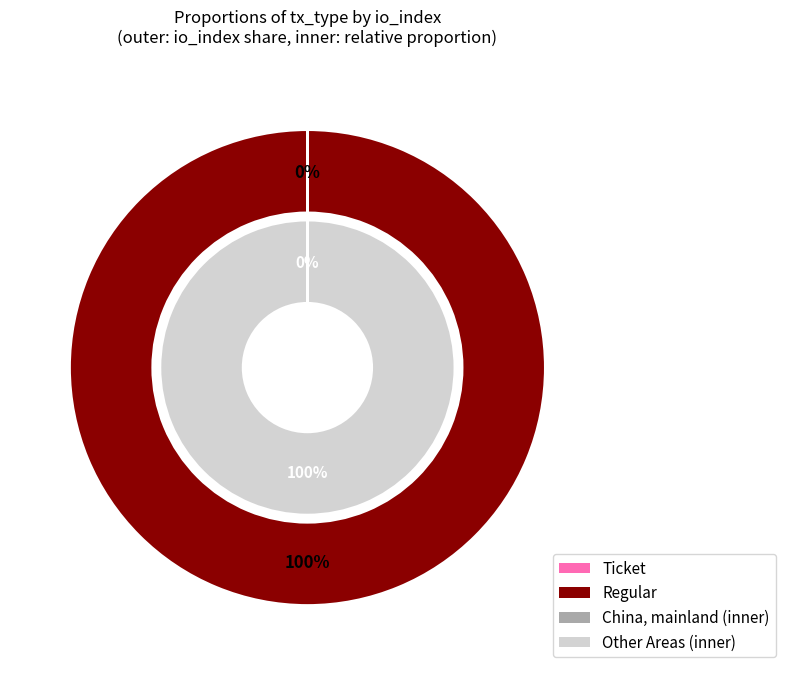

Which slice is the smallest?

Ticket